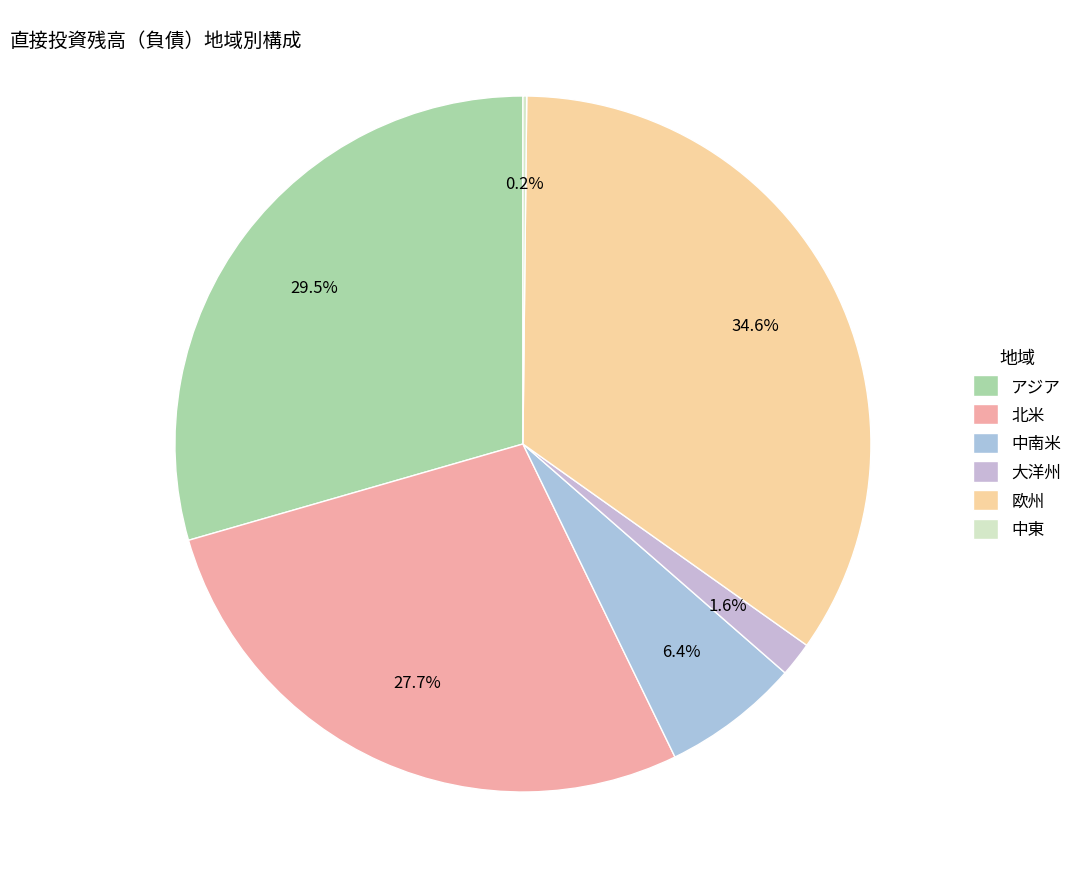

Is there a majority slice in this chart?

No